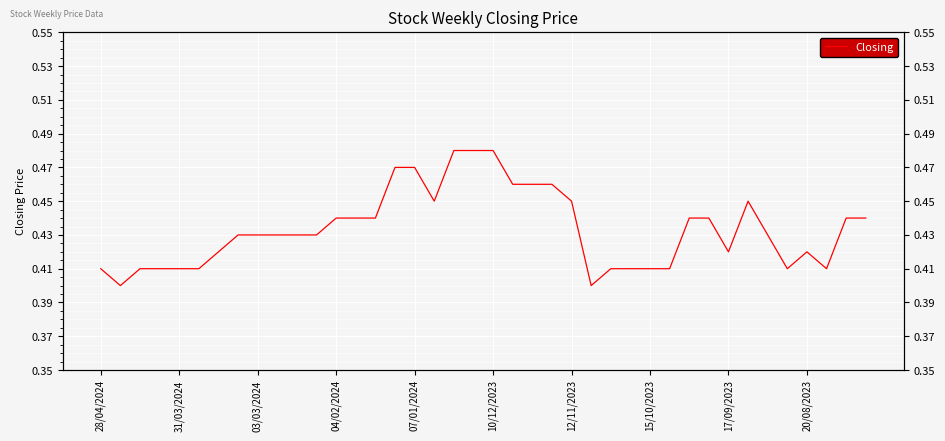

True or false: the data has more than 2 interior local peaks.

False